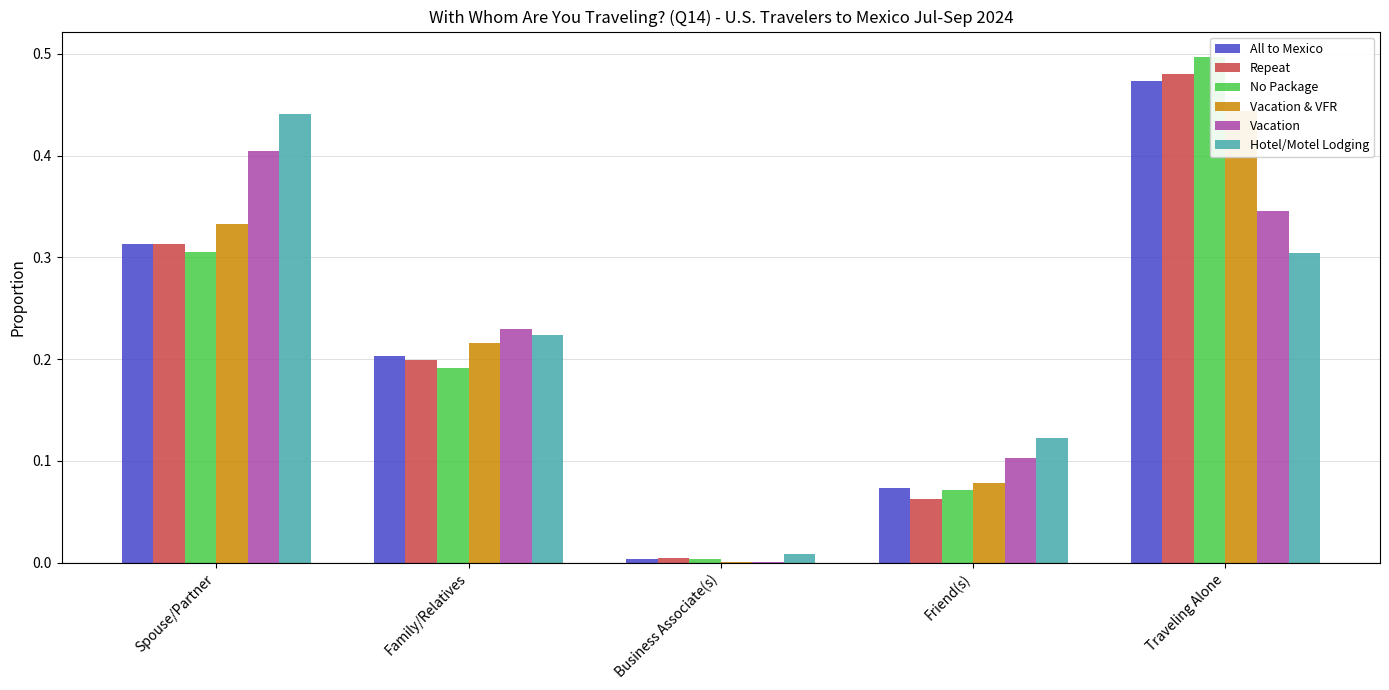

At how many categories does at least one series exceed 0?

5